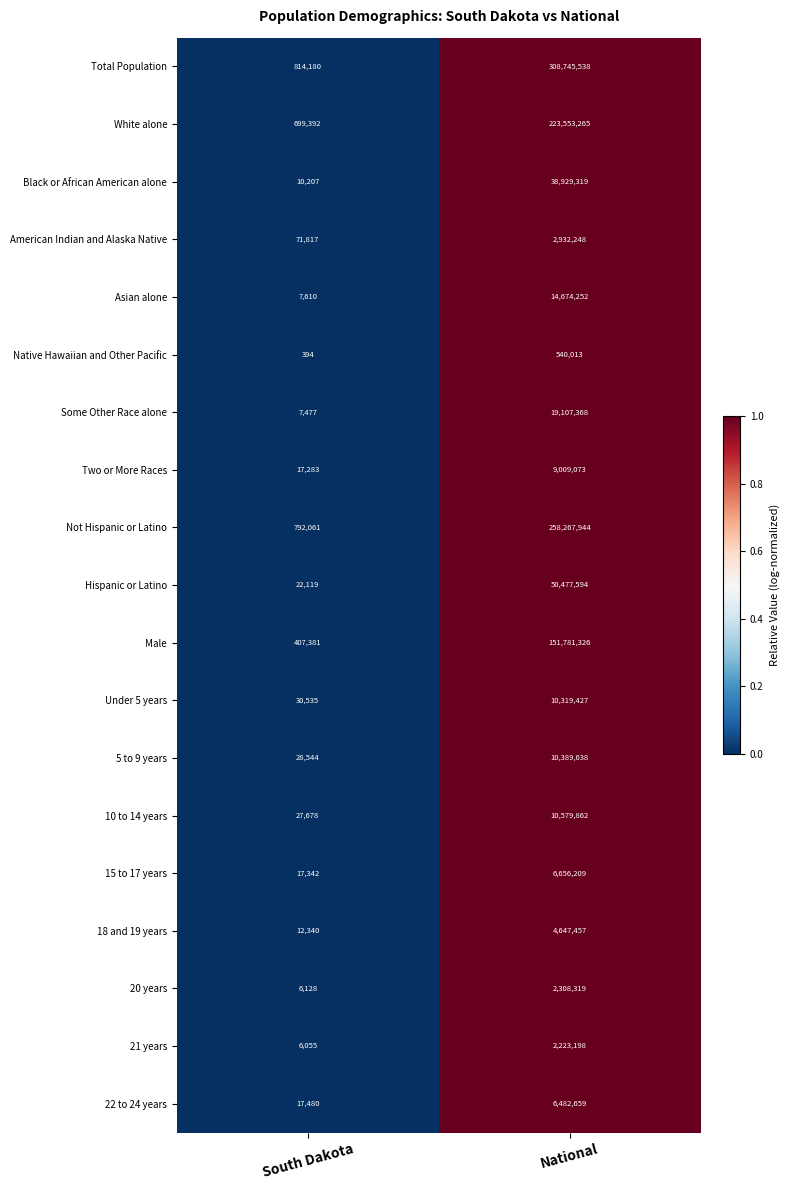

At which category is the sum across all series the highest?

National